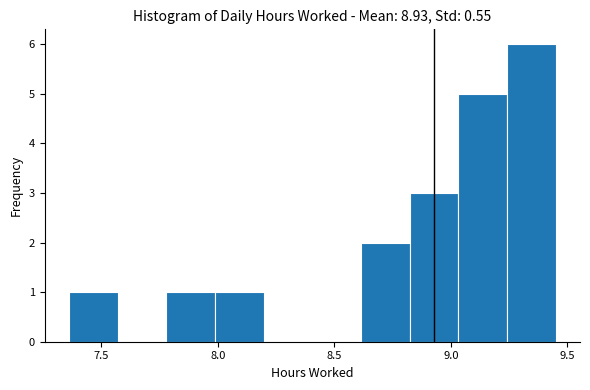

How tall is the bar that spans 7.35 to 7.55 on the x-axis? Neither the bar edges nor the heights are printed on the chart, so give them approximately, as read against the axes.

1